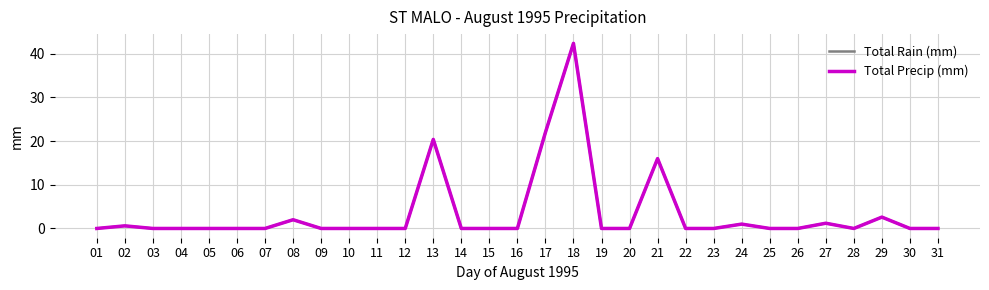

The Total Rain (mm) series shows 0.0 at 11. True or false?

True